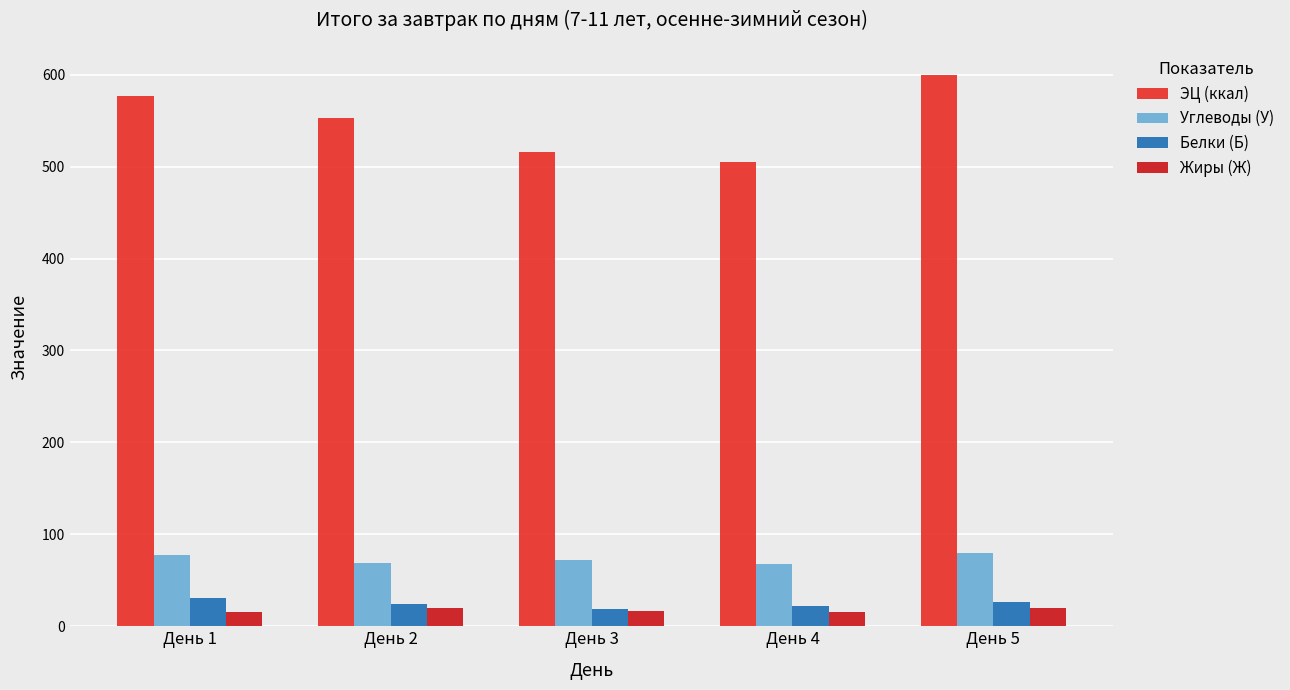

Is it true that Углеводы (У) equals 79.2 at День 5?

True